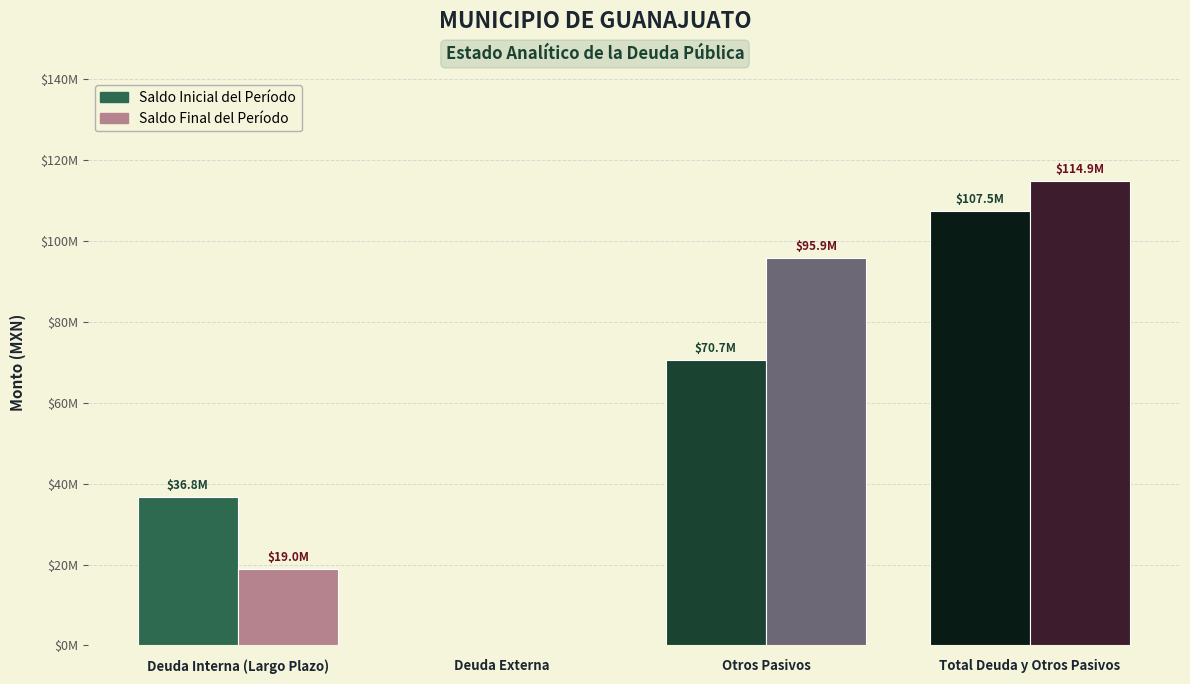

Reading left to right, what are all the values shown in this chart?

Saldo Inicial del Período: Deuda Interna (Largo Plazo)=36777007.5	Deuda Externa=0.0	Otros Pasivos=70674437.6	Total Deuda y Otros Pasivos=107451445.2
Saldo Final del Período: Deuda Interna (Largo Plazo)=19022988.4	Deuda Externa=0.0	Otros Pasivos=95872960.5	Total Deuda y Otros Pasivos=114895948.8